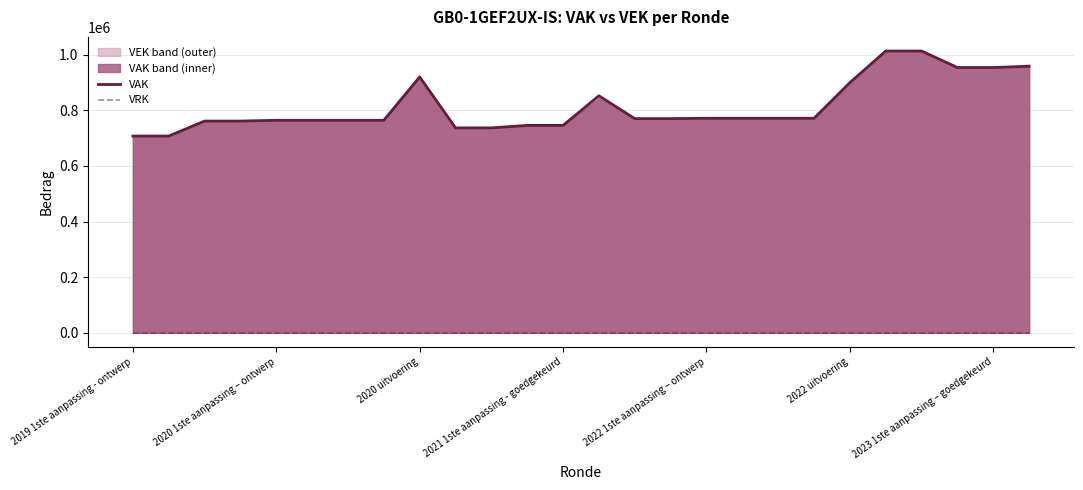

At which category is the sum across all series the highest?

21